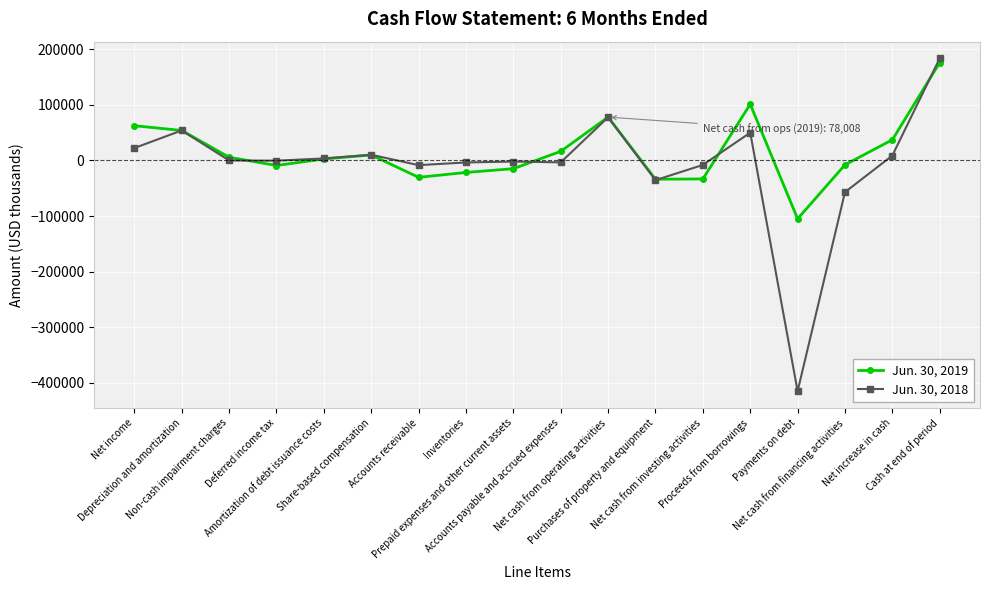

At which category does the chart reach its peak across all series?

Cash at end of period